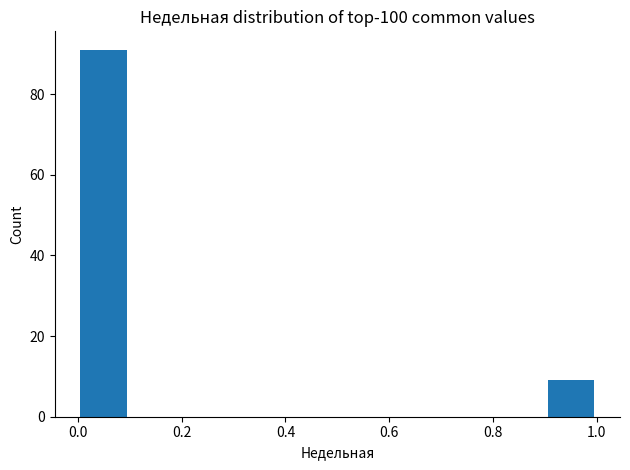

Reading left to right, list every bar in this chart as the range it spans on the x-axis followed by its height. The values are not printed on the chart, so give them approximately, as read against the axis.

0.0 to 0.1: 92
0.1 to 0.2: 0
0.2 to 0.3: 0
0.3 to 0.4: 0
0.4 to 0.5: 0
0.5 to 0.6: 0
0.6 to 0.7: 0
0.7 to 0.8: 0
0.8 to 0.9: 0
0.9 to 1.0: 10